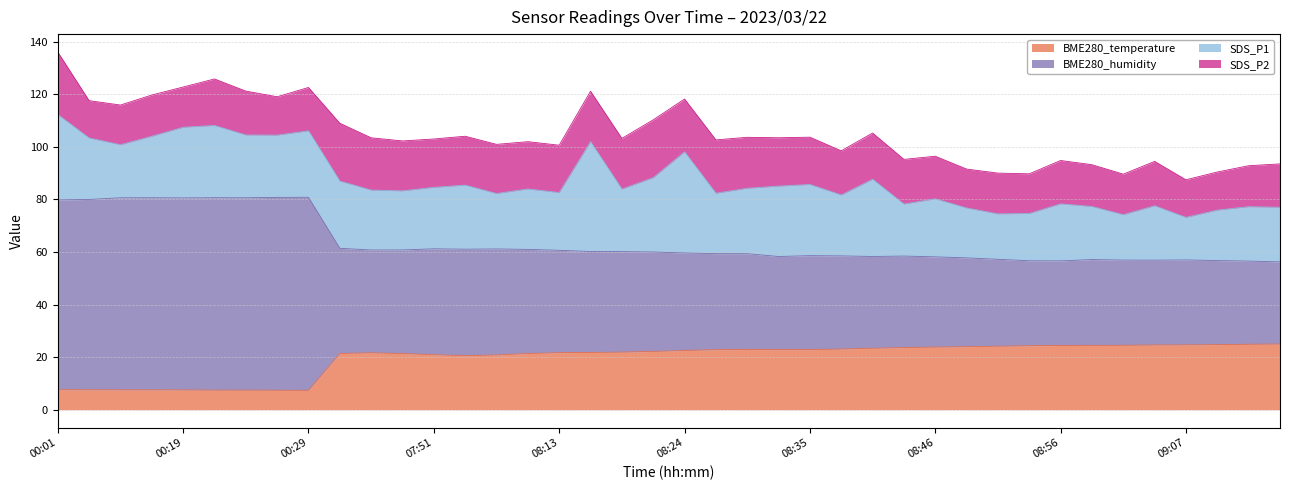

What is the label of the 19th point from the right?

08:27